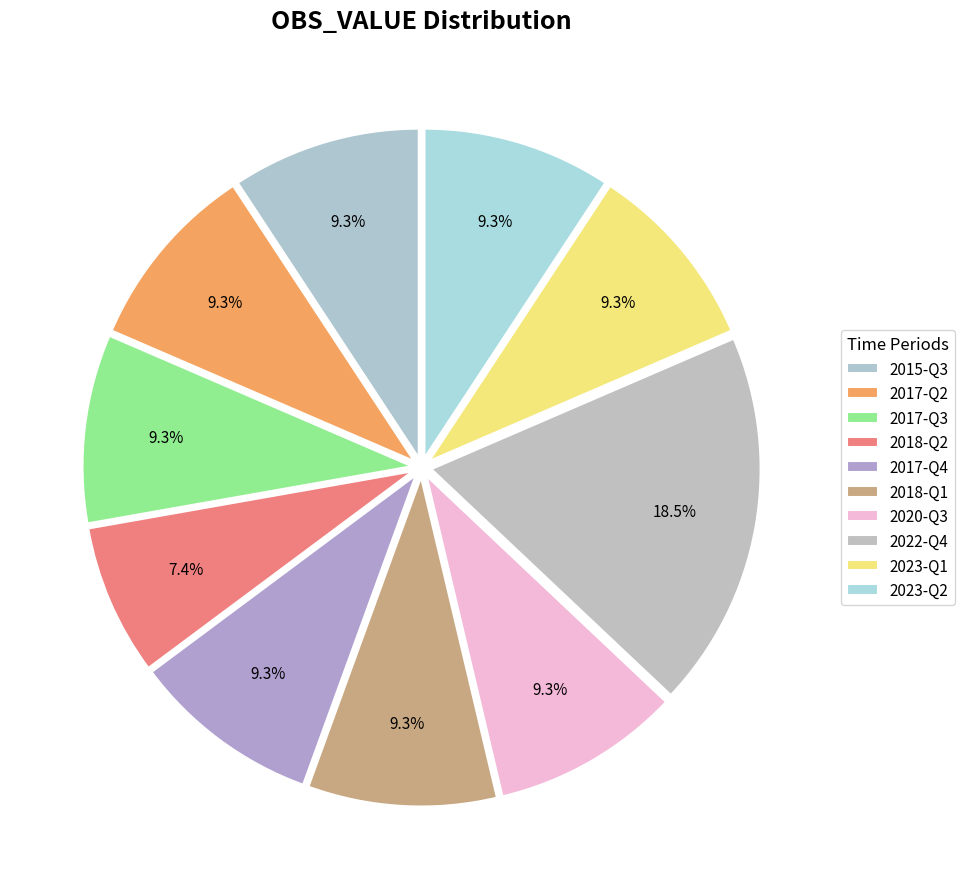

To the nearest percent, what is the combined percentage of 2023-Q2 and 2017-Q2?

19%